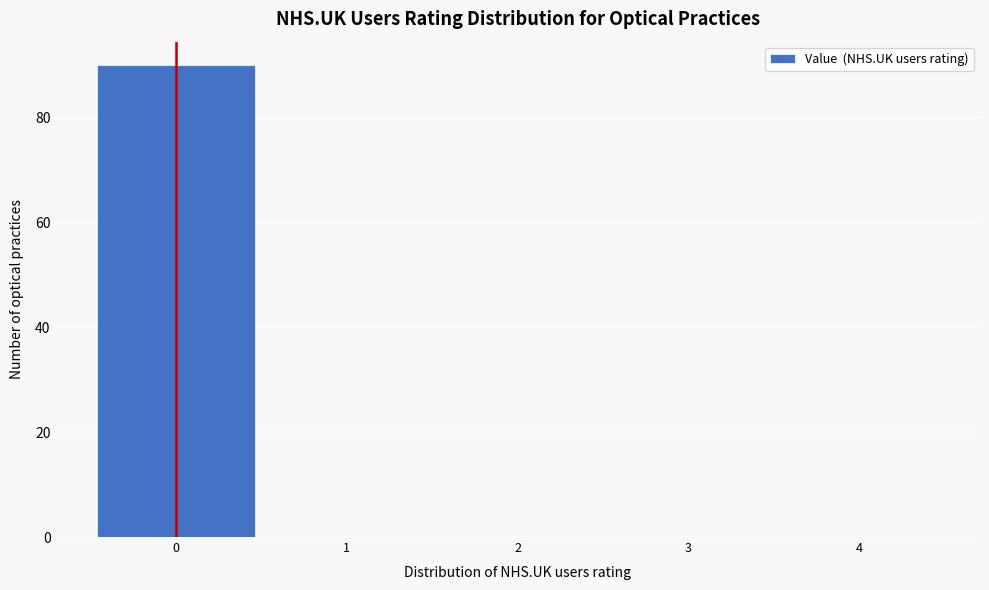

Reading left to right, list every bar in this chart as the range it spans on the x-axis followed by its height. The values are not printed on the chart, so give them approximately, as read against the axis.

-0.5 to 0.5: 90
0.5 to 1.5: 0
1.5 to 2.5: 0
2.5 to 3.5: 0
3.5 to 4.5: 0